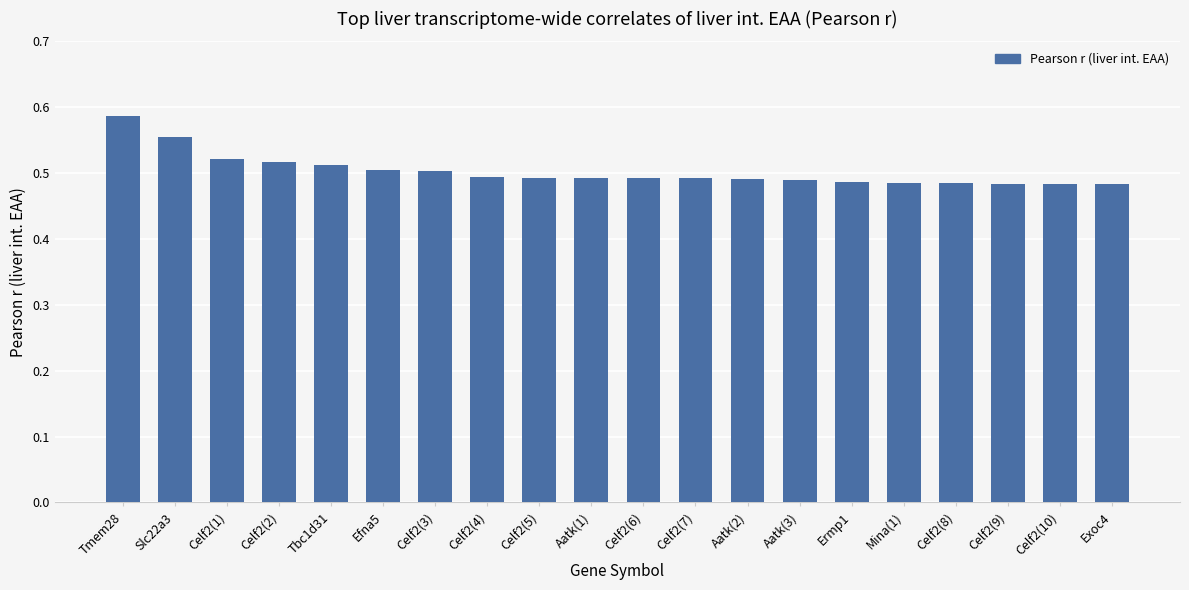

Are the bars grouped side by side (vs. stacked)?

No